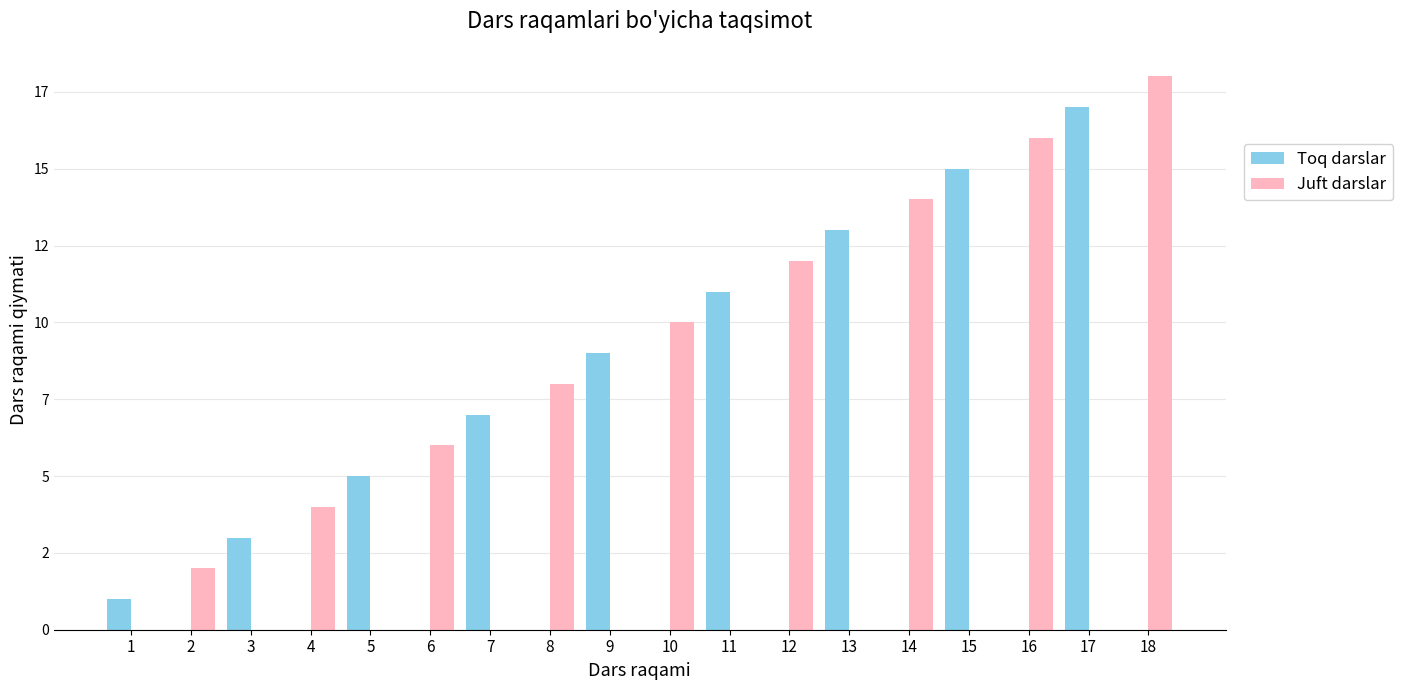

List the labels in order of Toq darslar value, smallest first.

2, 4, 6, 8, 10, 12, 14, 16, 18, 1, 3, 5, 7, 9, 11, 13, 15, 17